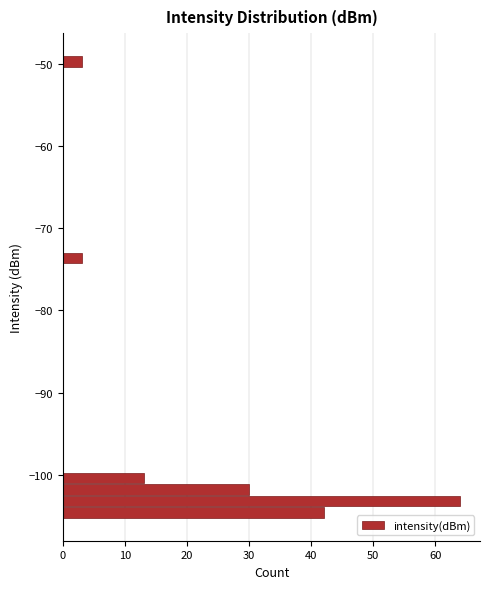

Around what value on the y-axis is the longest bar? Give the approximate position of its centre, as read against the axis.

-103